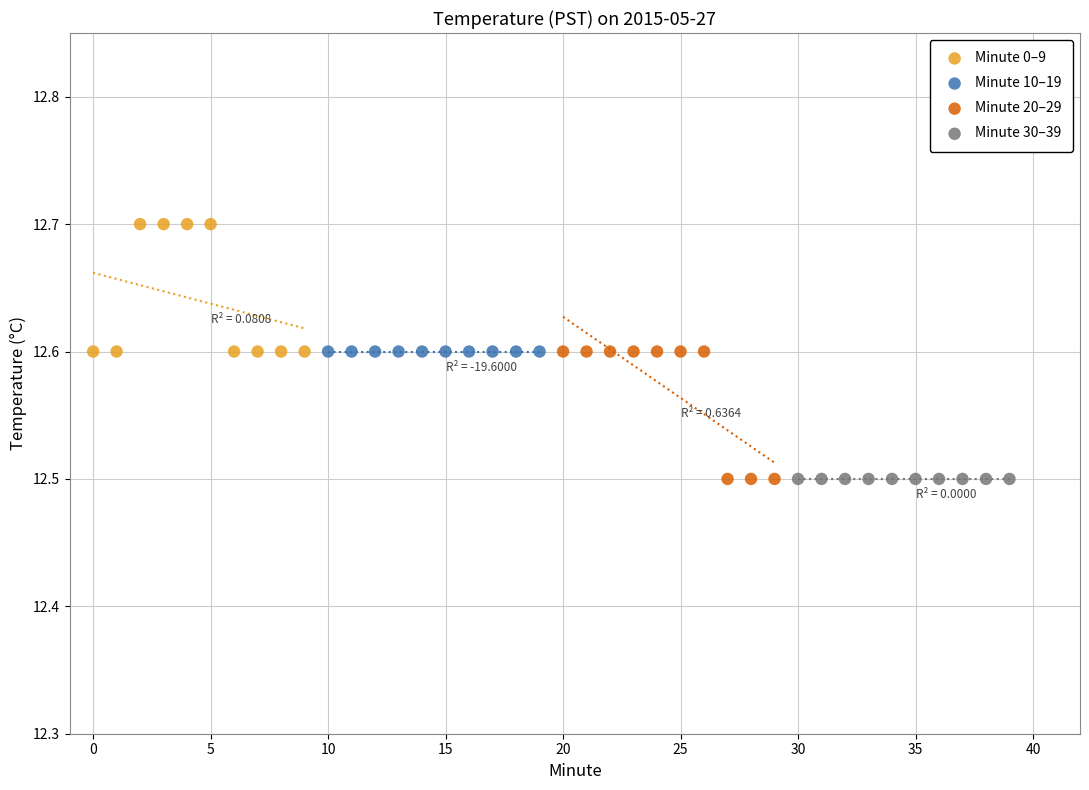

Which series reaches the maximum Y coordinate?

Minute 0–9